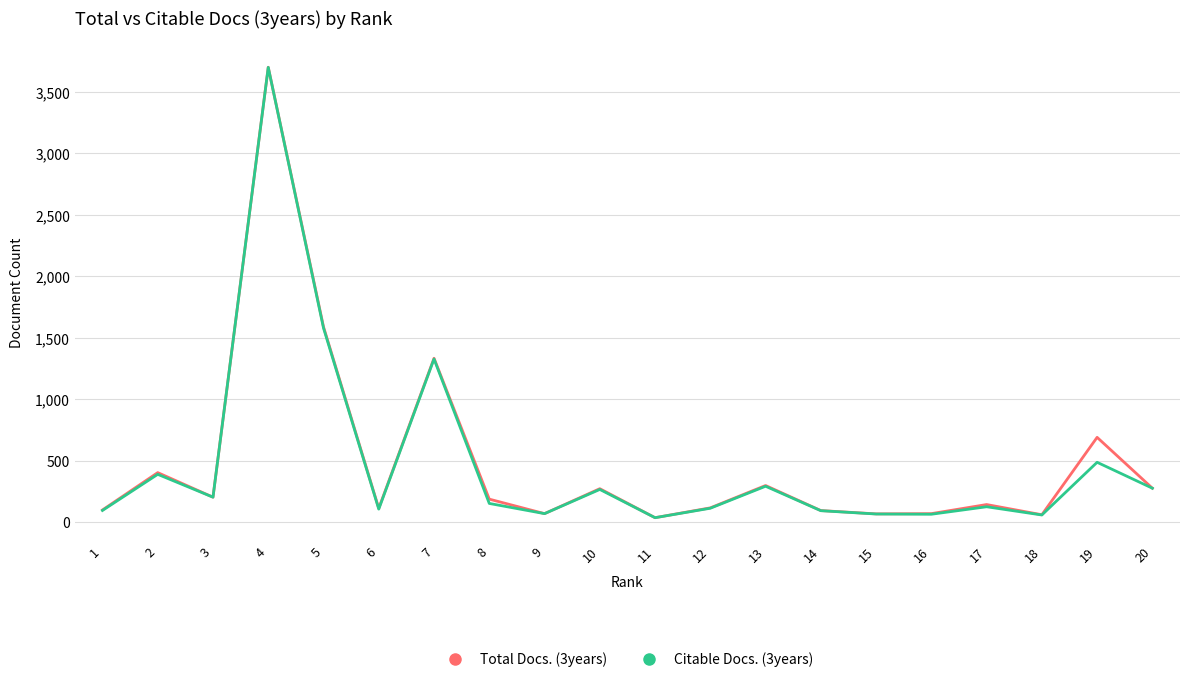

Is the value of Total Docs. (3years) at 5 greater than the value of Citable Docs. (3years) at 11?

Yes